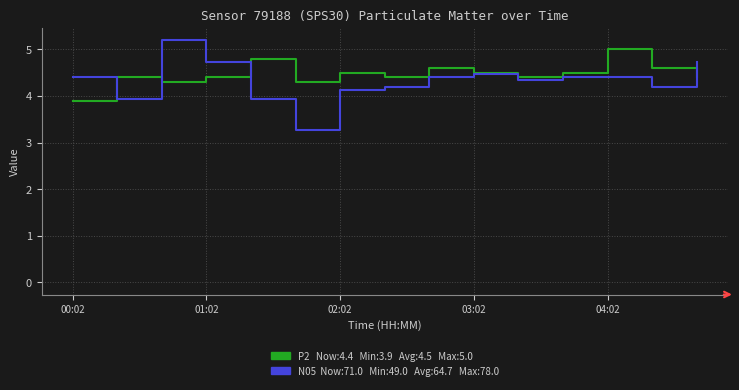

What is the difference between the second highest and second lowest values in the N05 series?

0.8